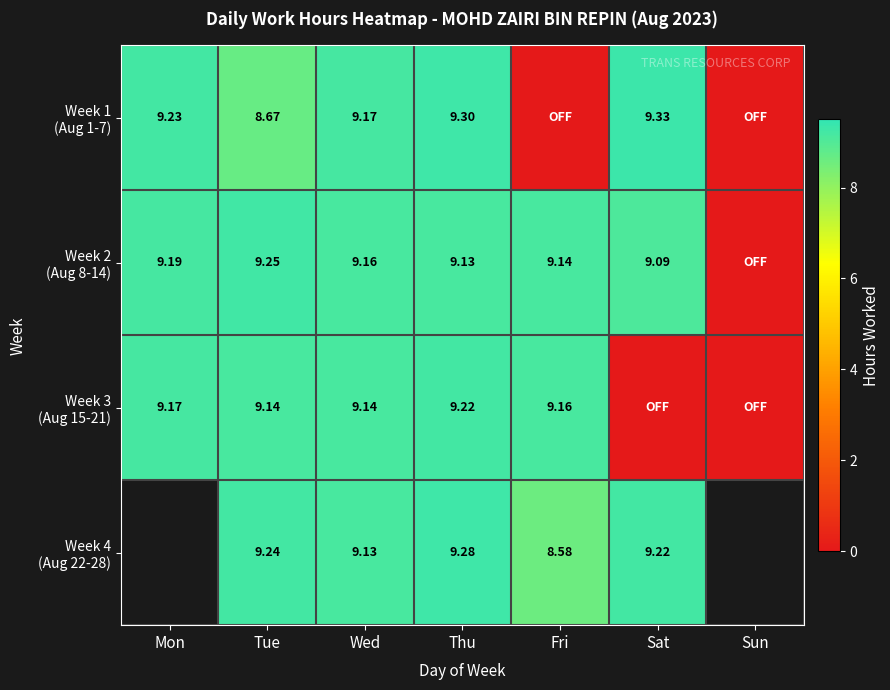

Between Mon and Sat, which is larger?

Sat